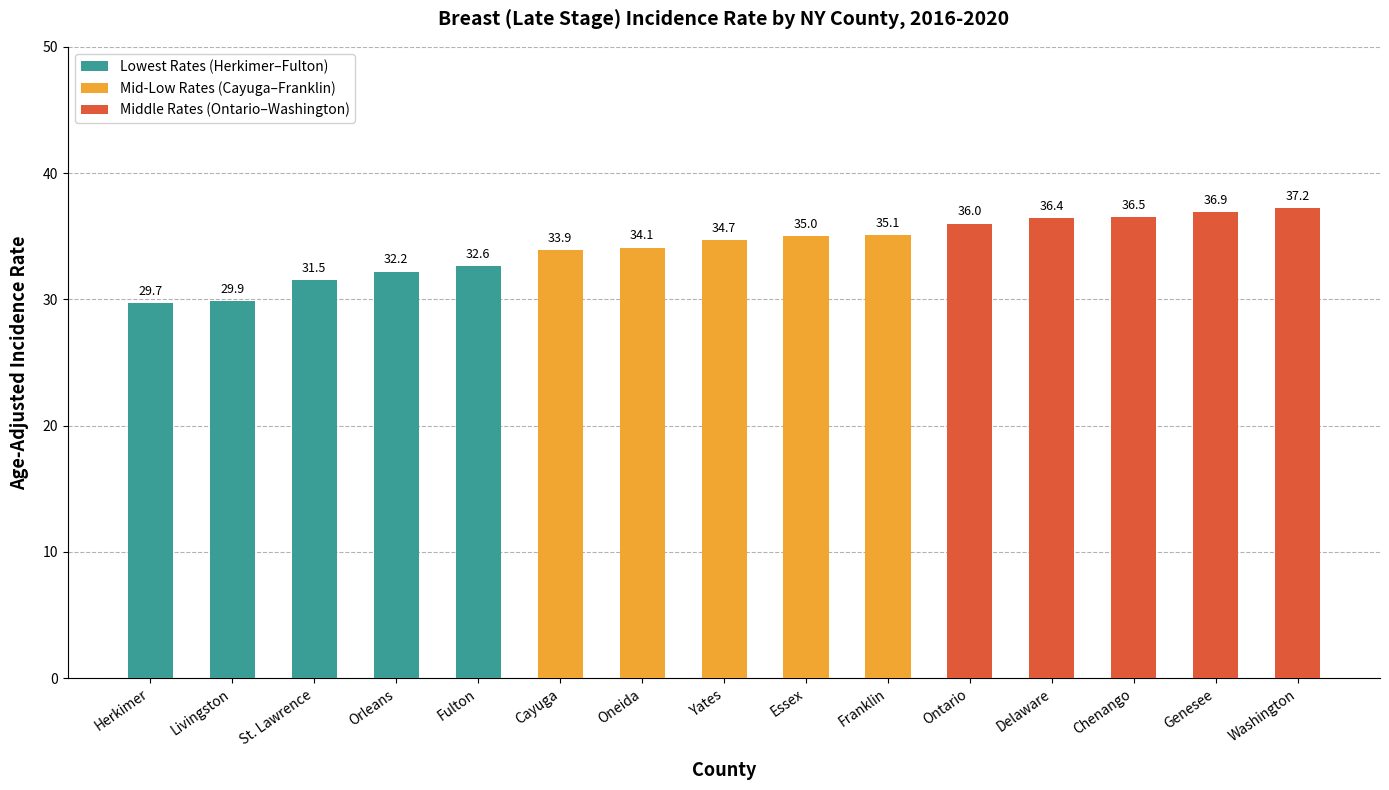

What is the difference between the maximum and minimum values?

7.5